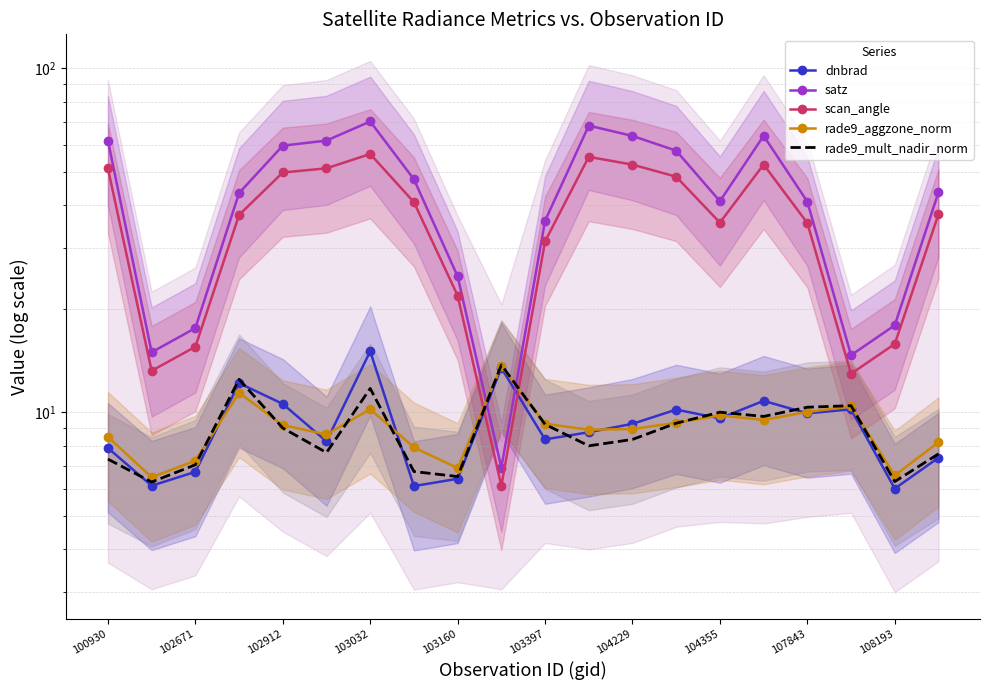

The value of dnbrad at 103397 is 8.3. True or false?

True